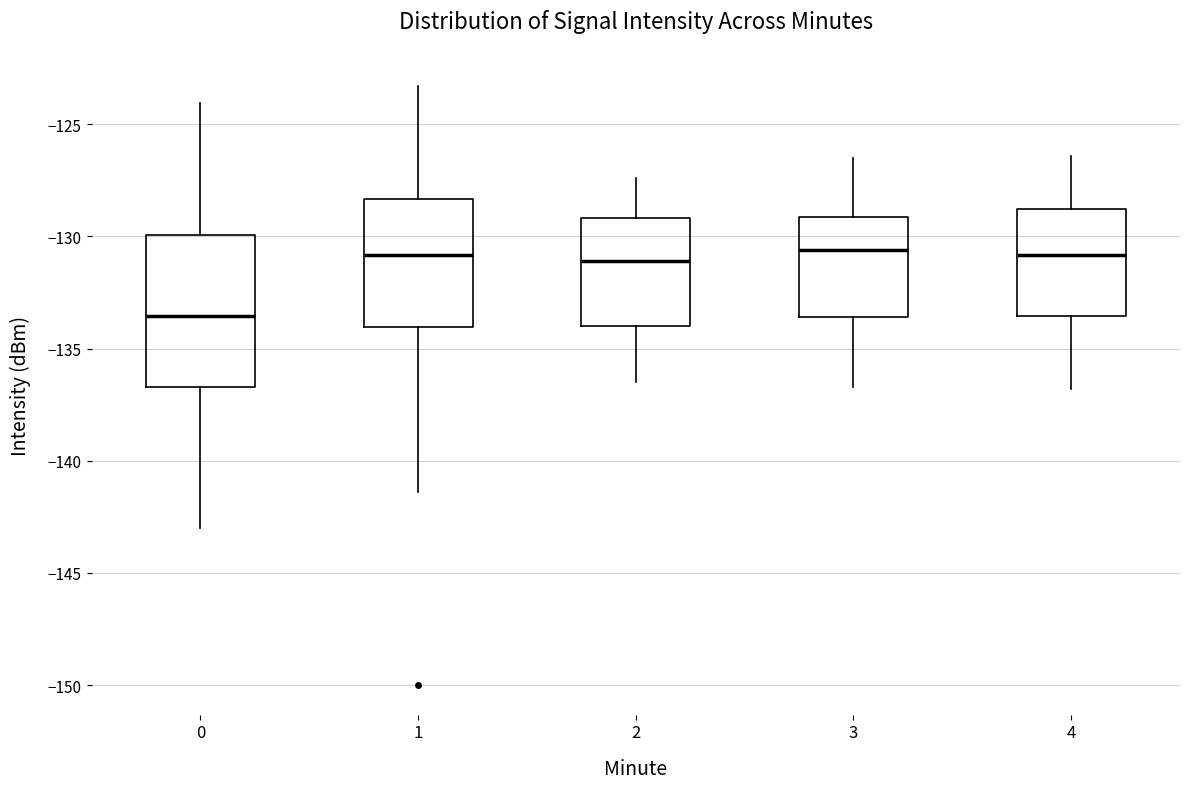

Reading left to right, read every box against the y-axis: the position of its median line, the range the box covers, and the ends of its whiskers. The values are not printed on the chart, so give them approximately, as read against the axis.

0: median -133.5, box -136.5 to -130.0, whiskers -143.0 to -124.0
1: median -131.0, box -134.0 to -128.5, whiskers -141.5 to -123.5
2: median -131.0, box -134.0 to -129.0, whiskers -136.5 to -127.5
3: median -130.5, box -133.5 to -129.0, whiskers -136.5 to -126.5
4: median -131.0, box -133.5 to -129.0, whiskers -137.0 to -126.5